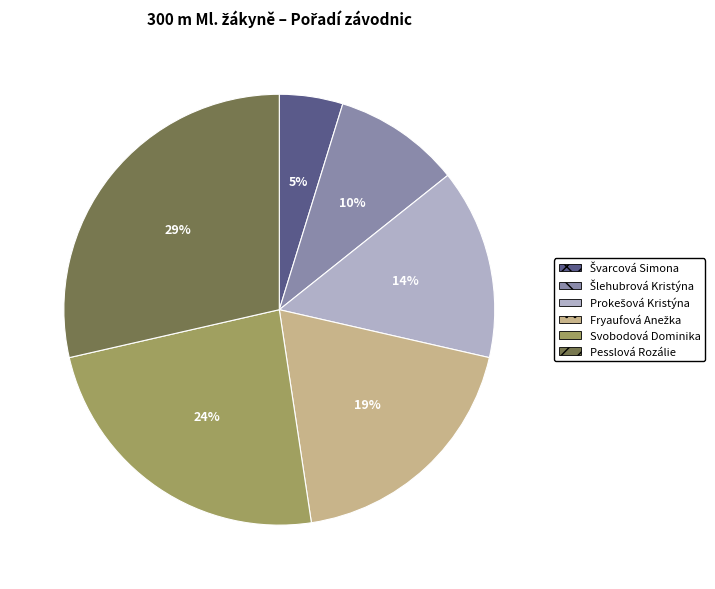

To the nearest percent, what is the difference between the largest and smallest slice percentages?

24%